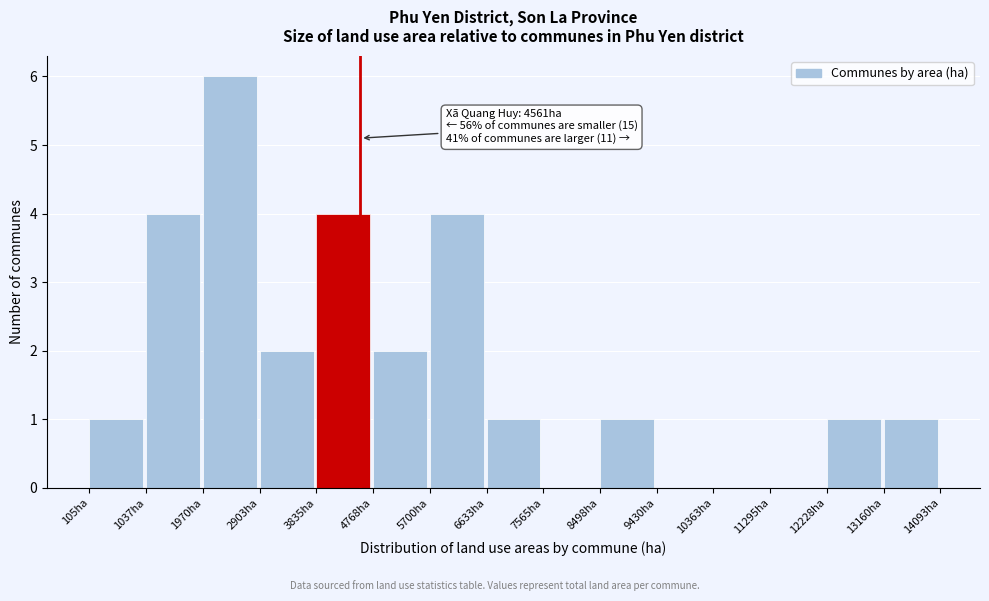

Which range on the x-axis has the tallest bar?

2000 to 2900